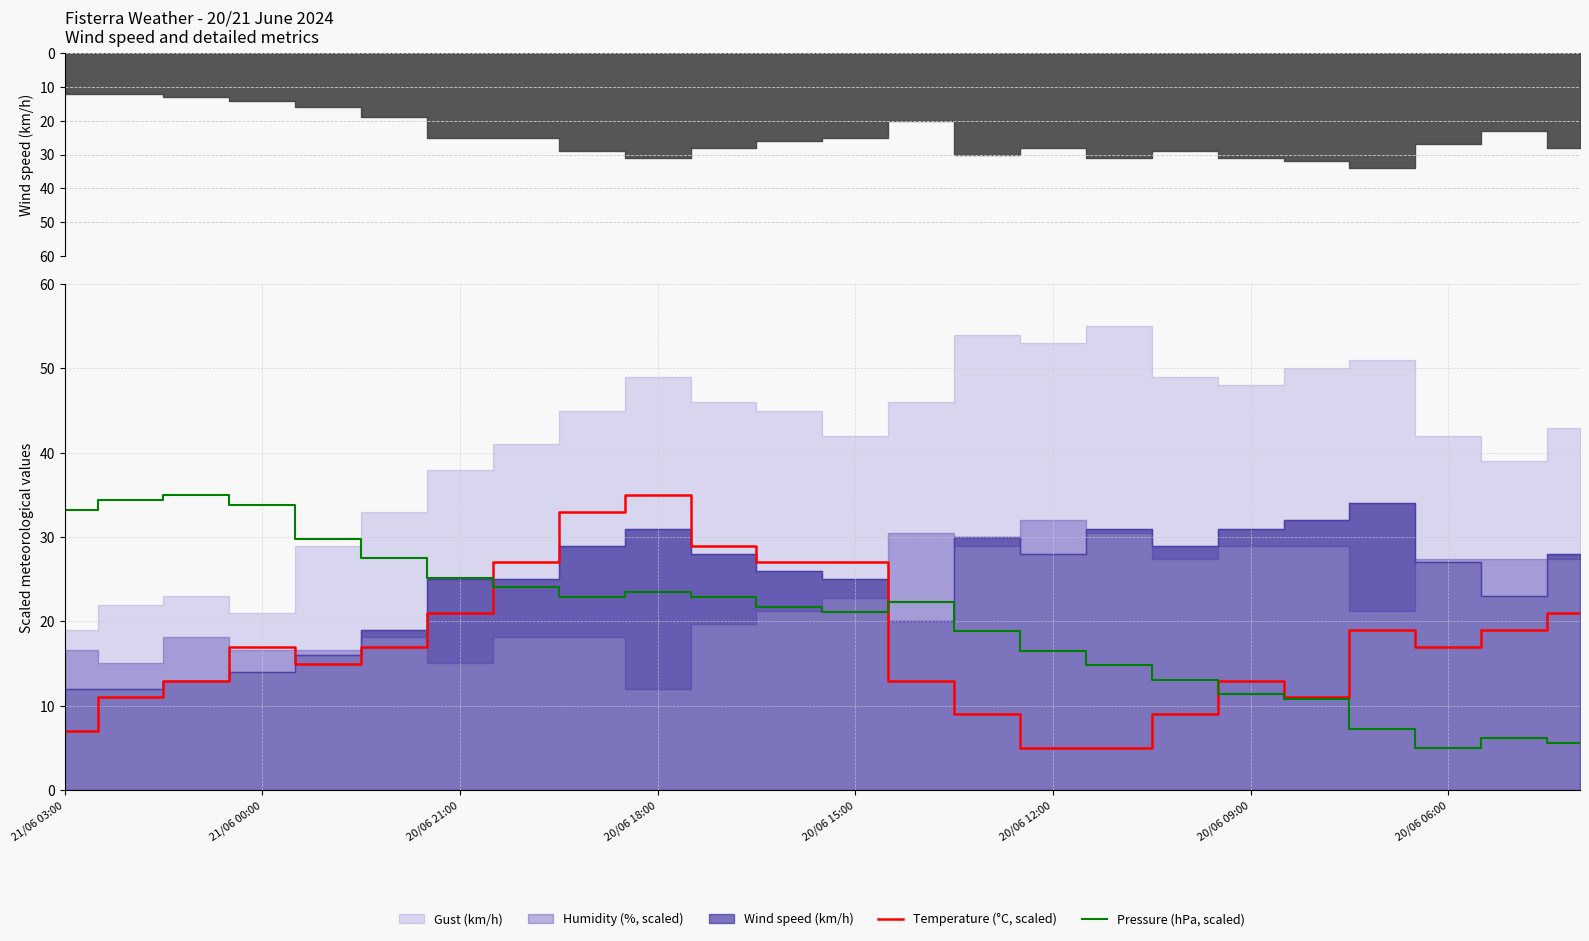

What is the lowest value of the Temperature (°C, scaled) series?

5.0